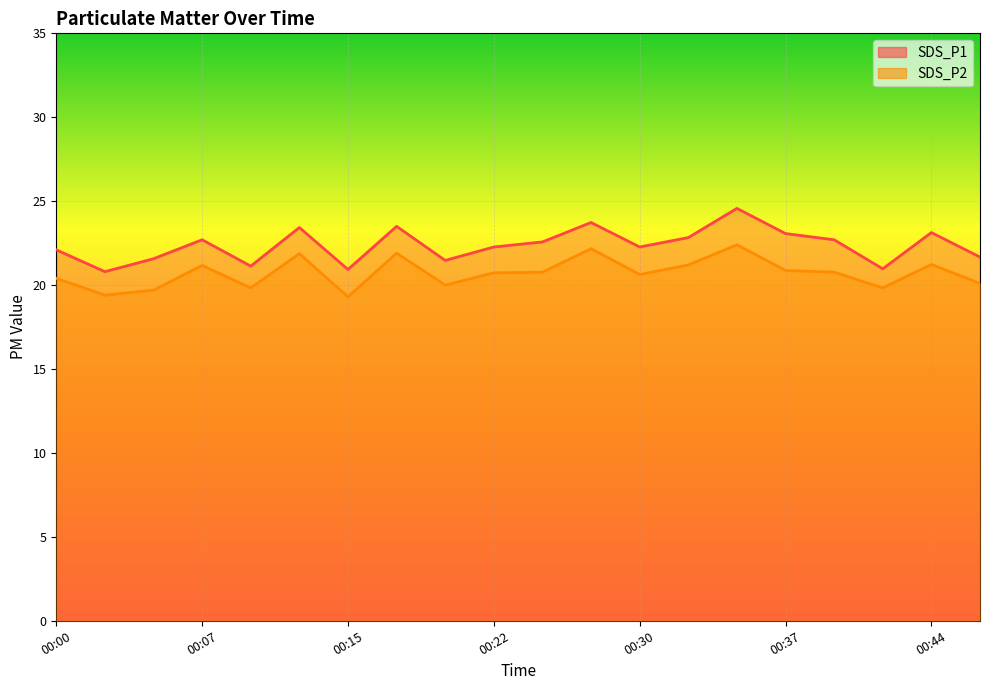

In SDS_P1, how many points are lower than both neighbors (excluding endpoints)?

6